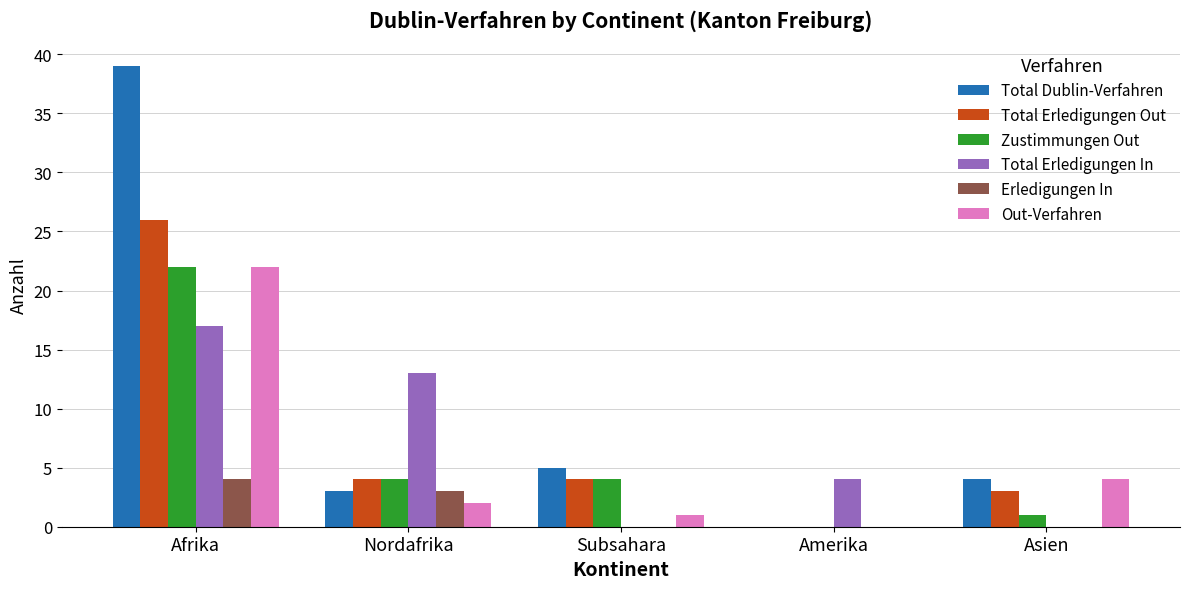

Which category has the highest value across all series?

Afrika